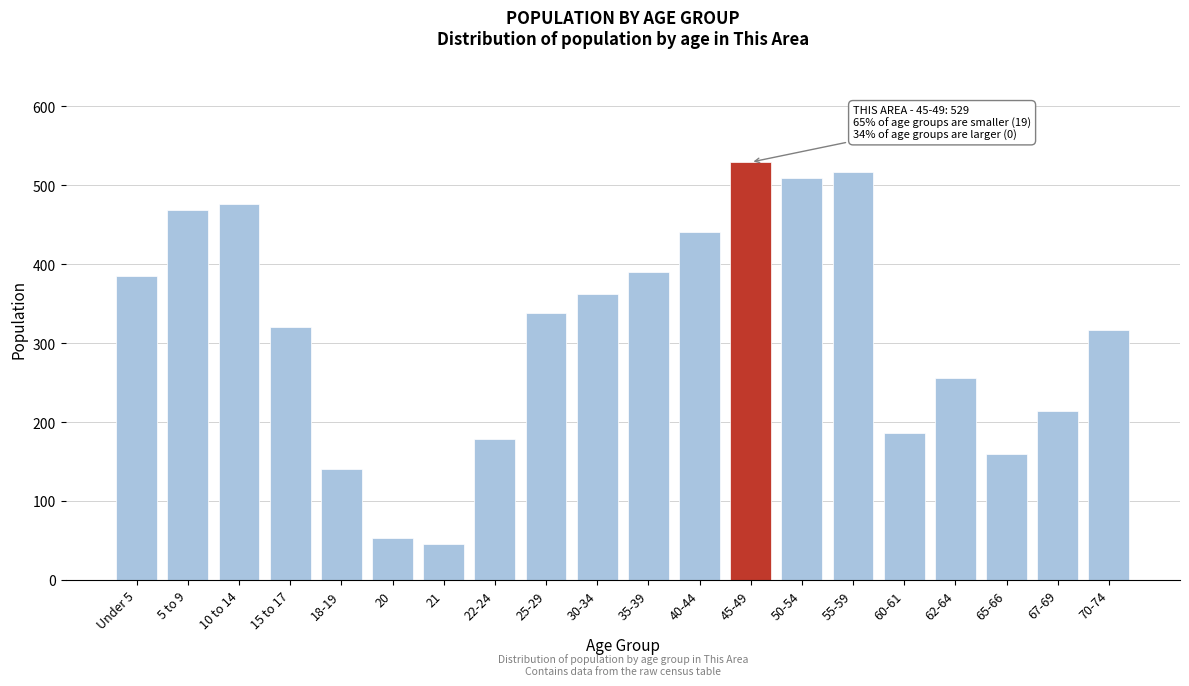

Reading left to right, list all the values displayed in this chart.

Under 5=385	5 to 9=468	10 to 14=476	15 to 17=320	18-19=141	20=53	21=46	22-24=179	25-29=338	30-34=362	35-39=390	40-44=441	45-49=529	50-54=509	55-59=516	60-61=186	62-64=256	65-66=160	67-69=214	70-74=316